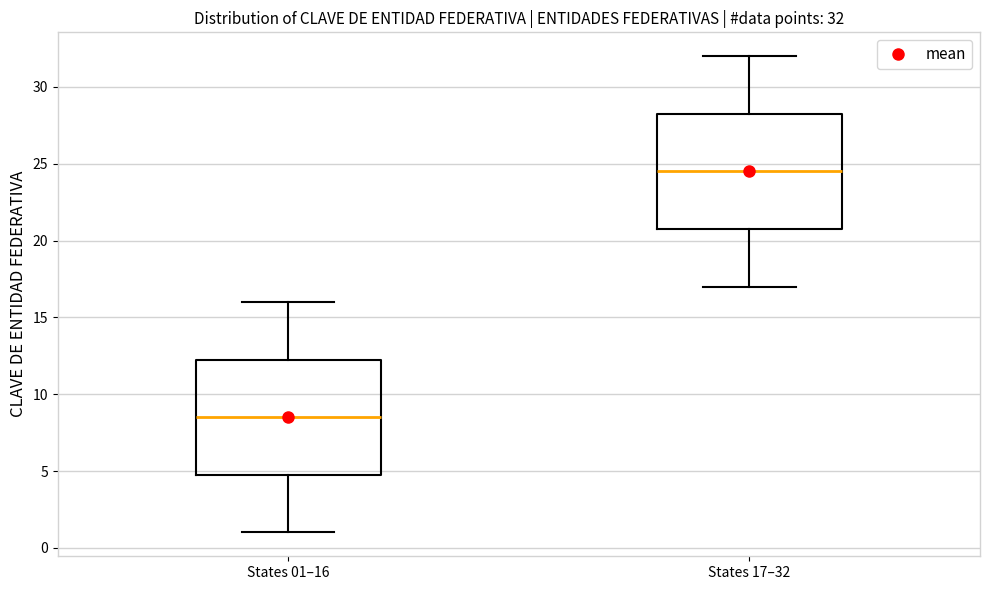

Which box has the lowest median line?

States 01–16